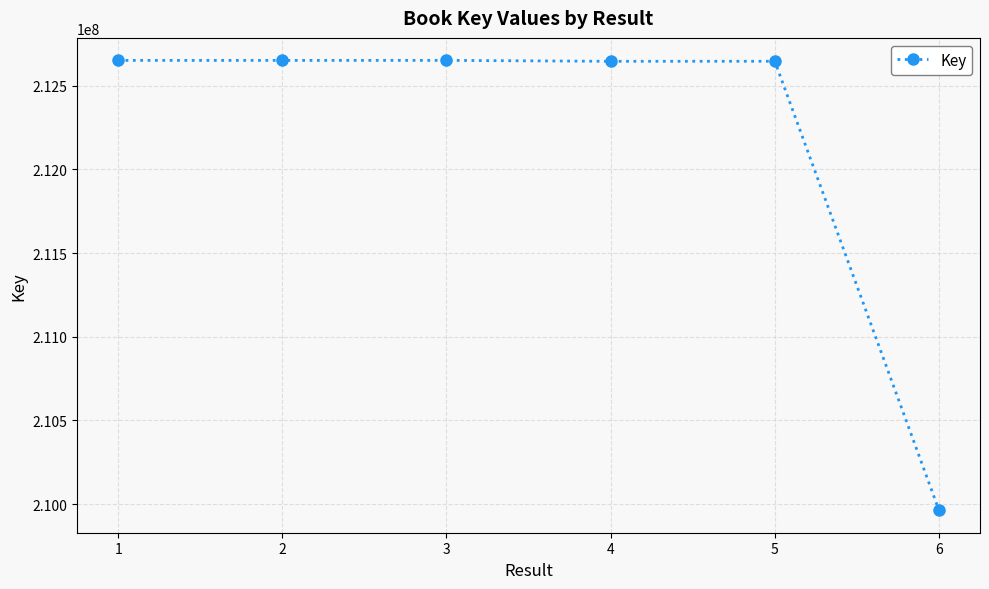

The value at 1 is 212651029. True or false?

True